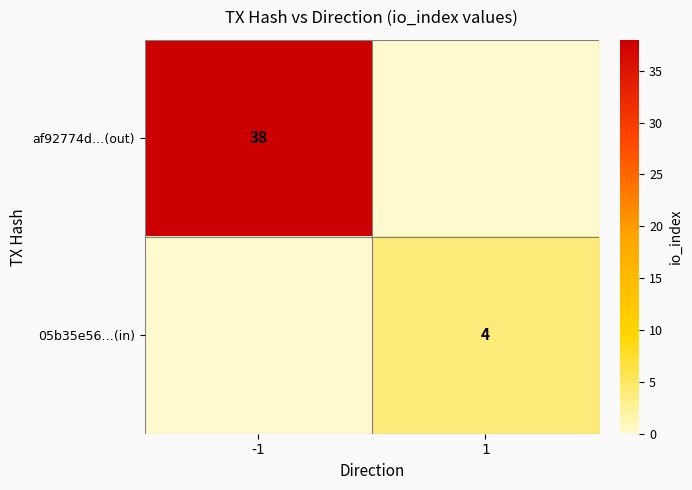

Is it true that af92774d…(out) equals 63 at -1?

False